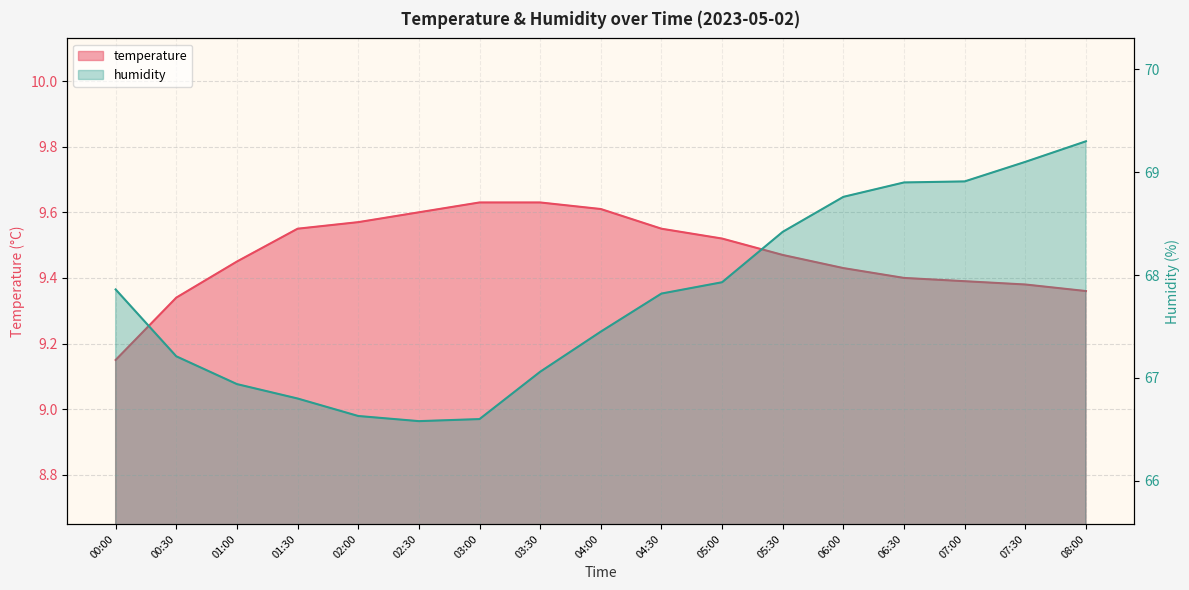

Which series changed the most between 02:30 and 08:00?

humidity